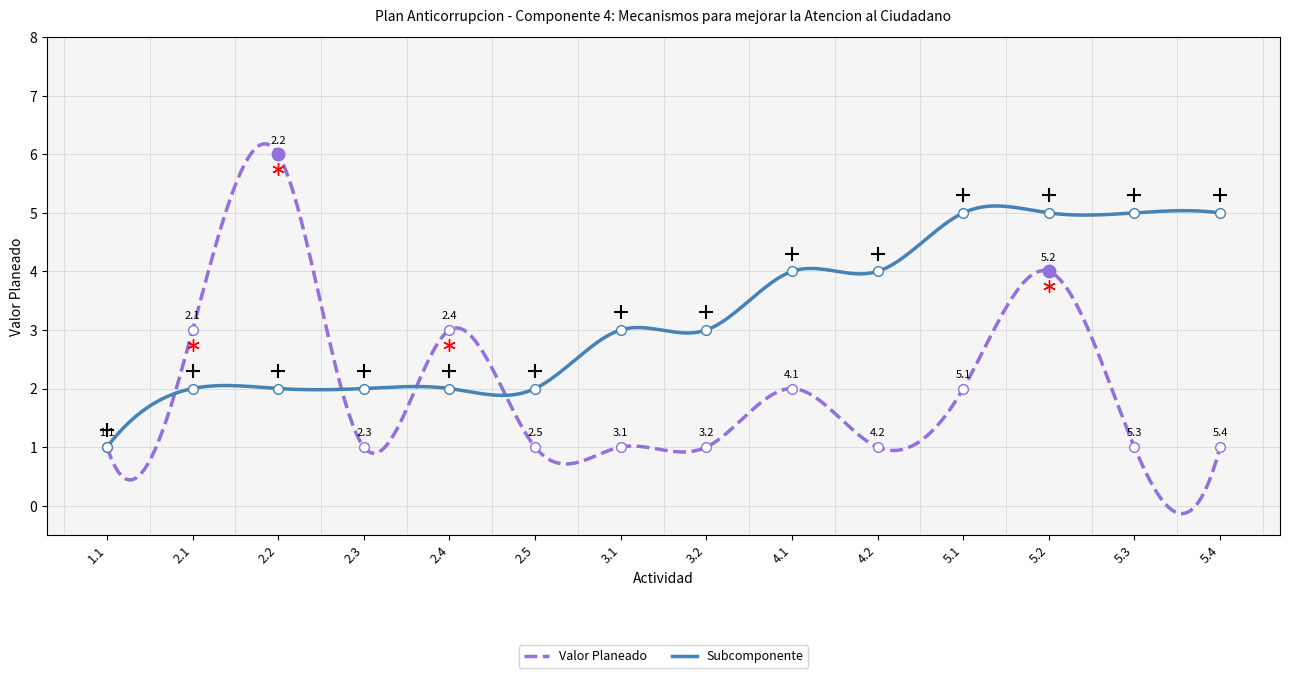

How many interior local valleys (lower than both neighbors) does the data have?

2